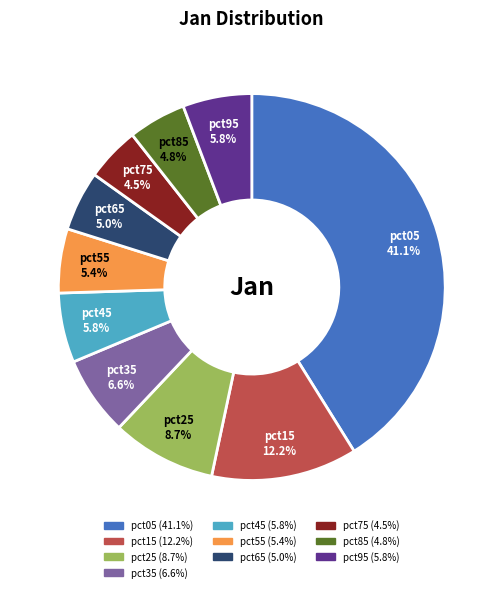

Which category has the biggest portion of the pie?

pct05